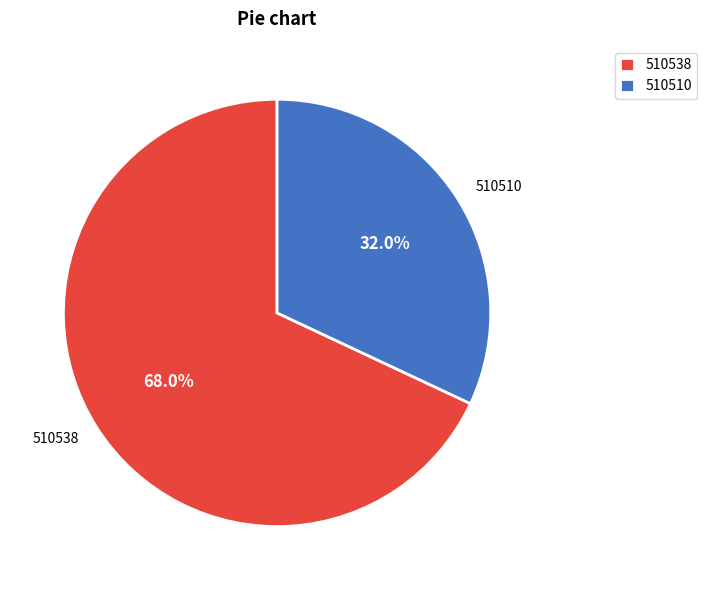

To the nearest percent, what is the combined percentage of 510510 and 510538?

100%